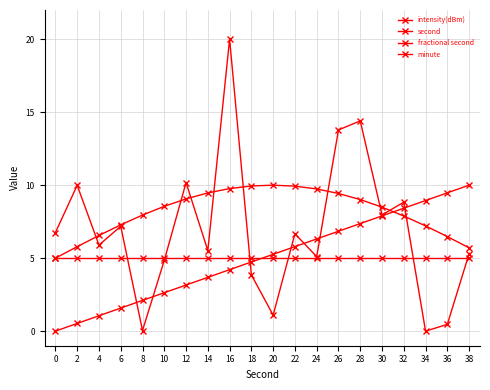

How many distinct data groups are displayed?

4